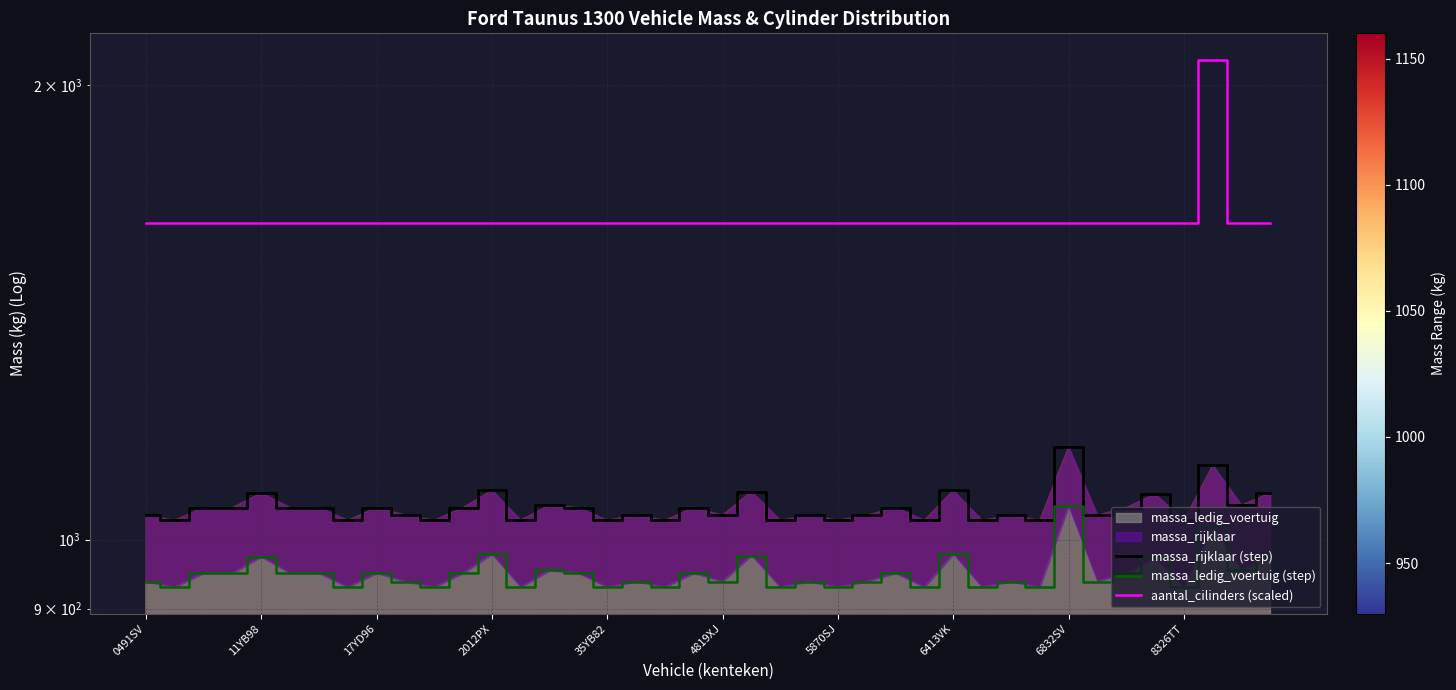

How many distinct data groups are displayed?

3